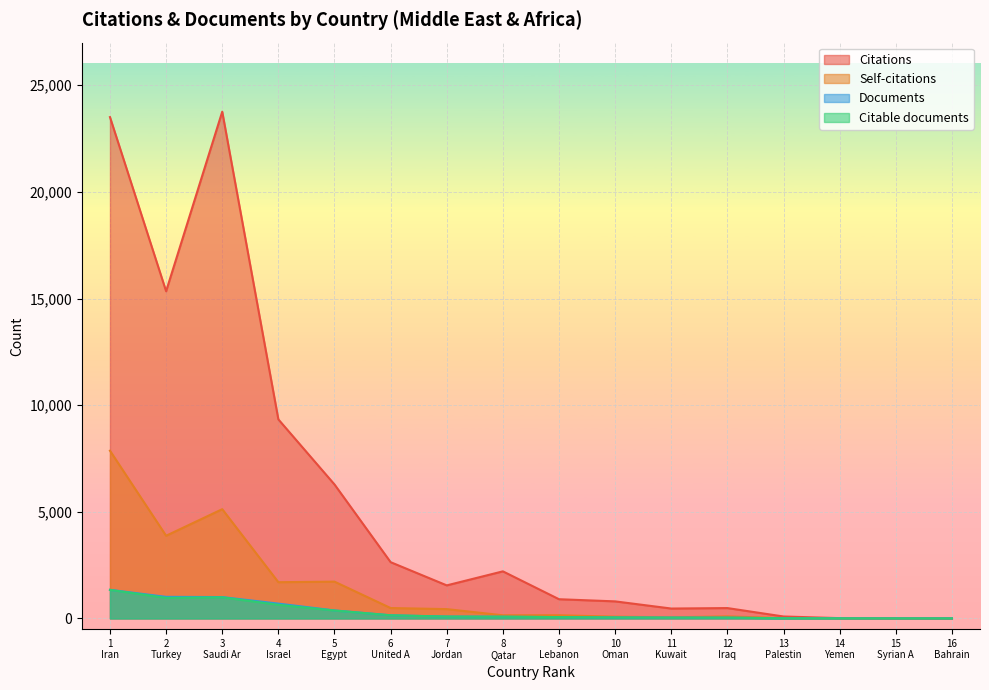

How many data points in Citations are above 1551?

7